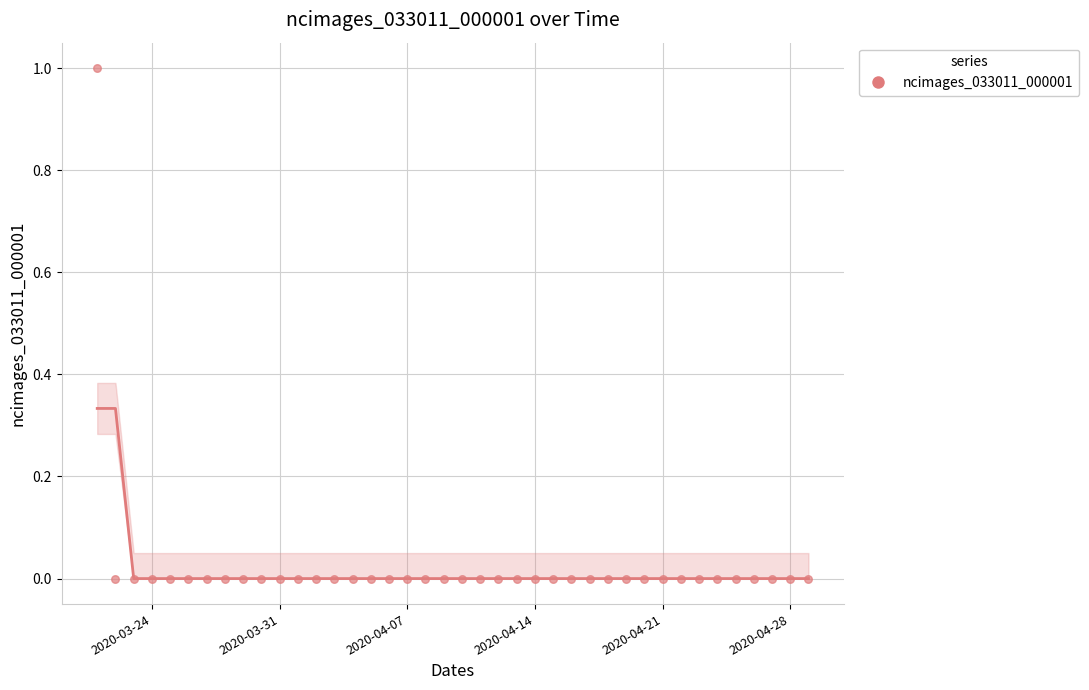

What is the range of X values (max minus min)?

39